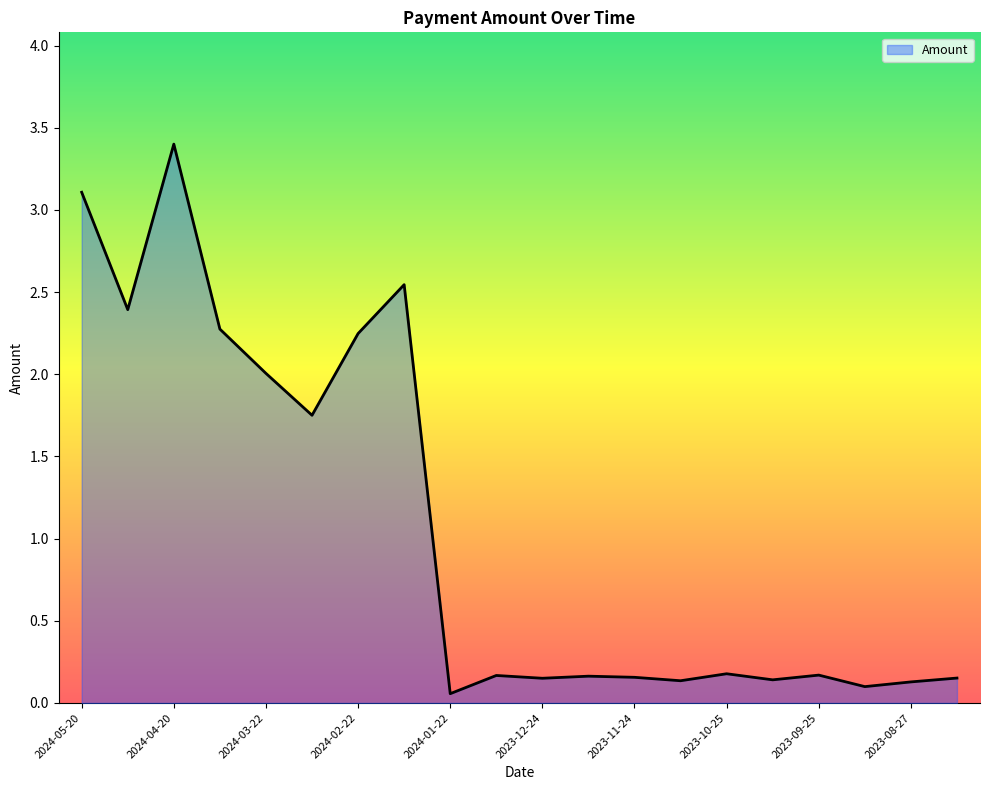

What is the maximum value shown in the chart?

3.4